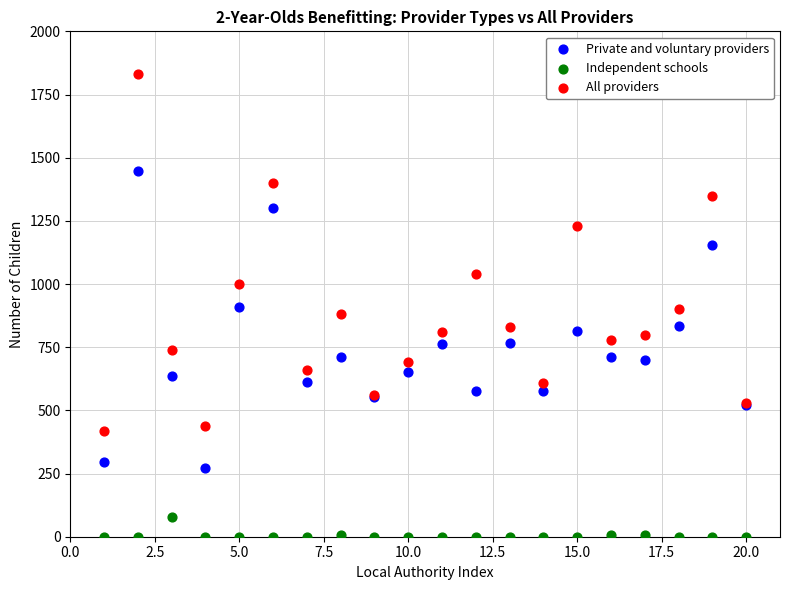

Which series has the largest Y range (max minus min)?

All providers